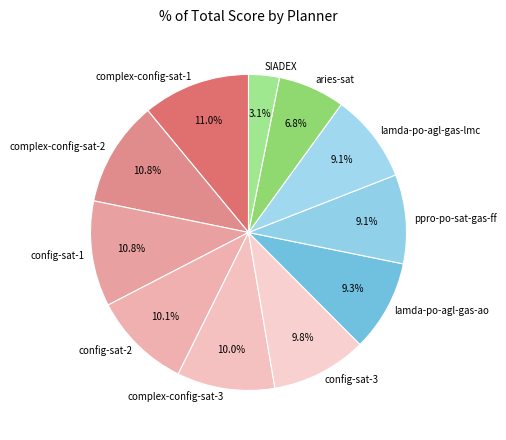

Which has a higher value, lamda-po-agl-gas-lmc or SIADEX?

lamda-po-agl-gas-lmc